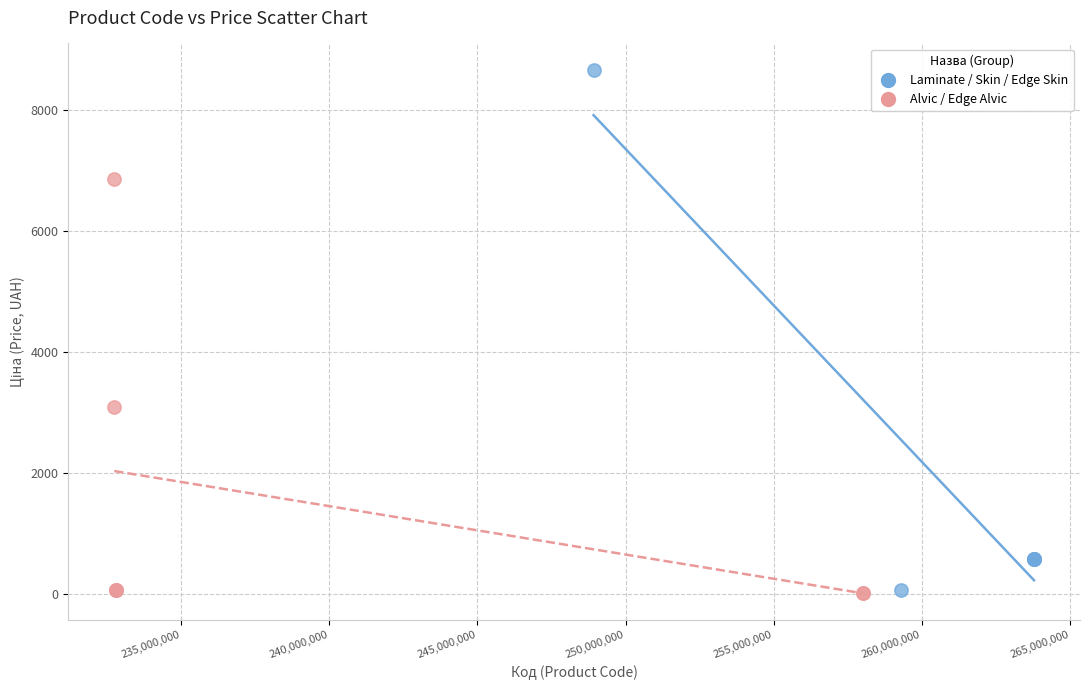

Which series reaches the maximum Y coordinate?

Laminate / Skin / Edge Skin